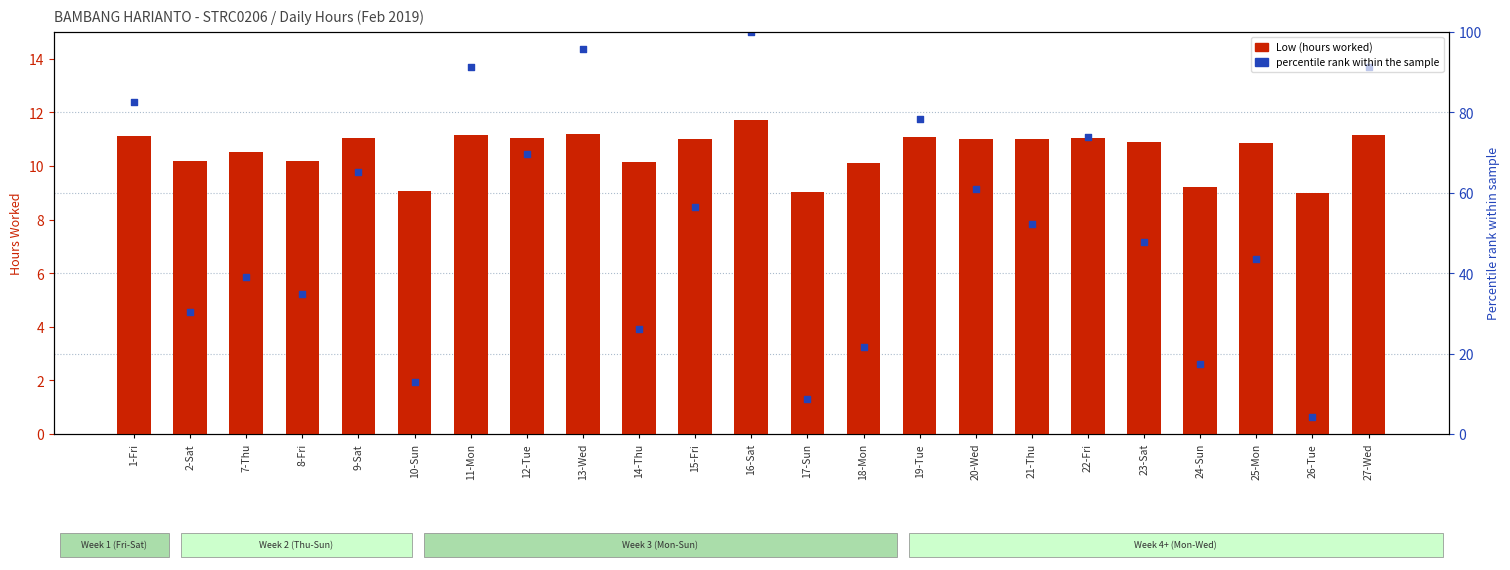

What are all the series names shown in the legend?

Low (hours worked), percentile rank within the sample